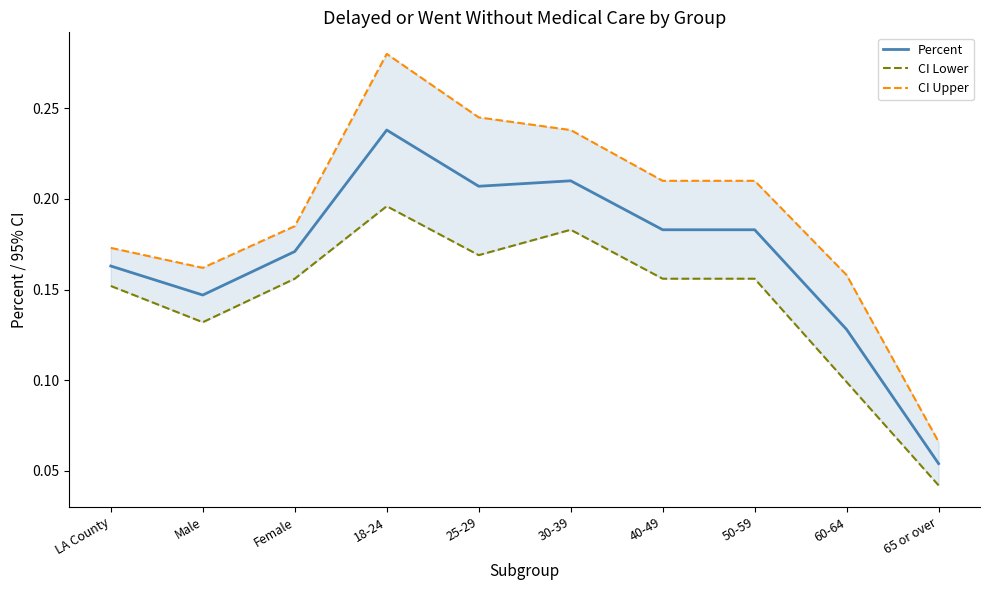

What position from the right is 50-59?

3